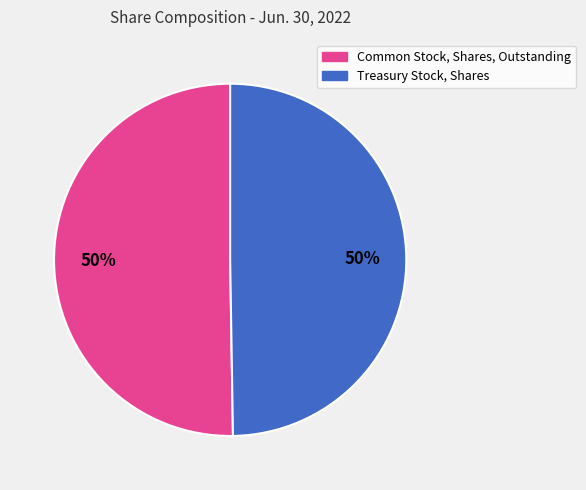

How many slices are in this pie chart?

2